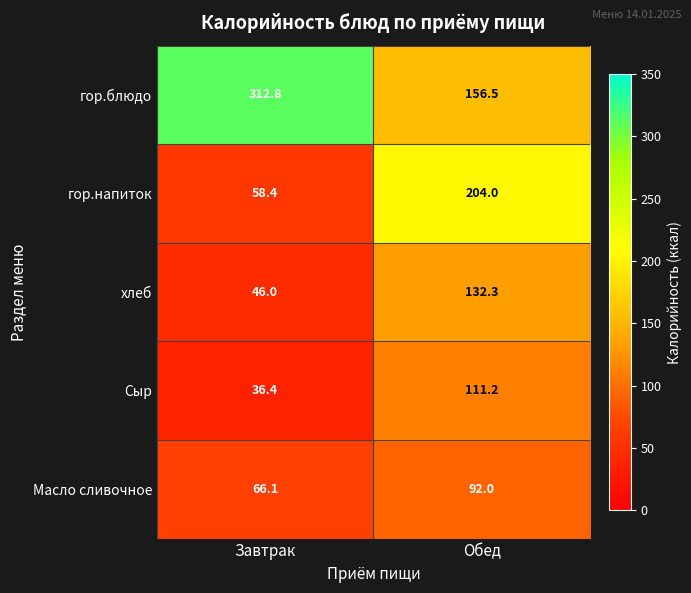

How many data points does each series have?

2